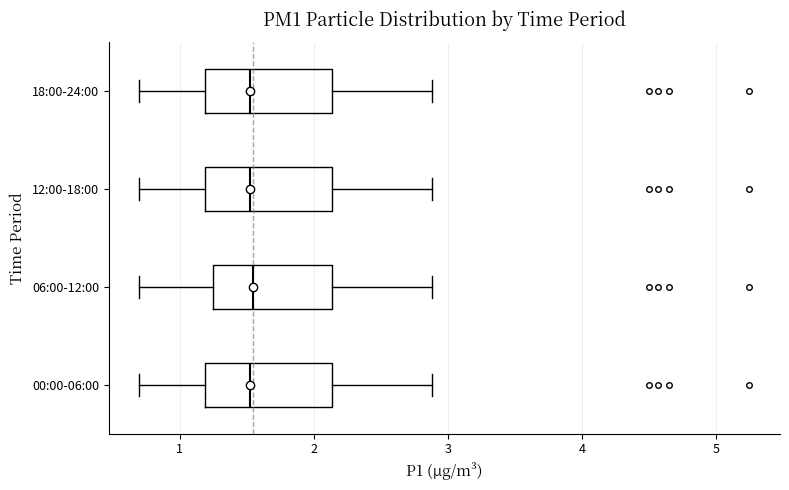

Where does the right whisker of the box for 18:00-24:00 end on the x-axis? The values are not printed on the chart, so give them approximately, as read against the axis.

2.9